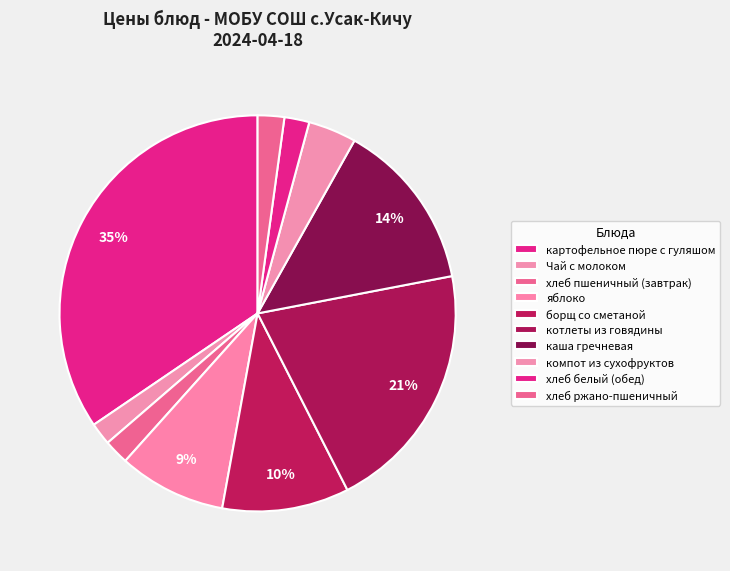

Which category has the smallest portion of the pie?

Чай с молоком